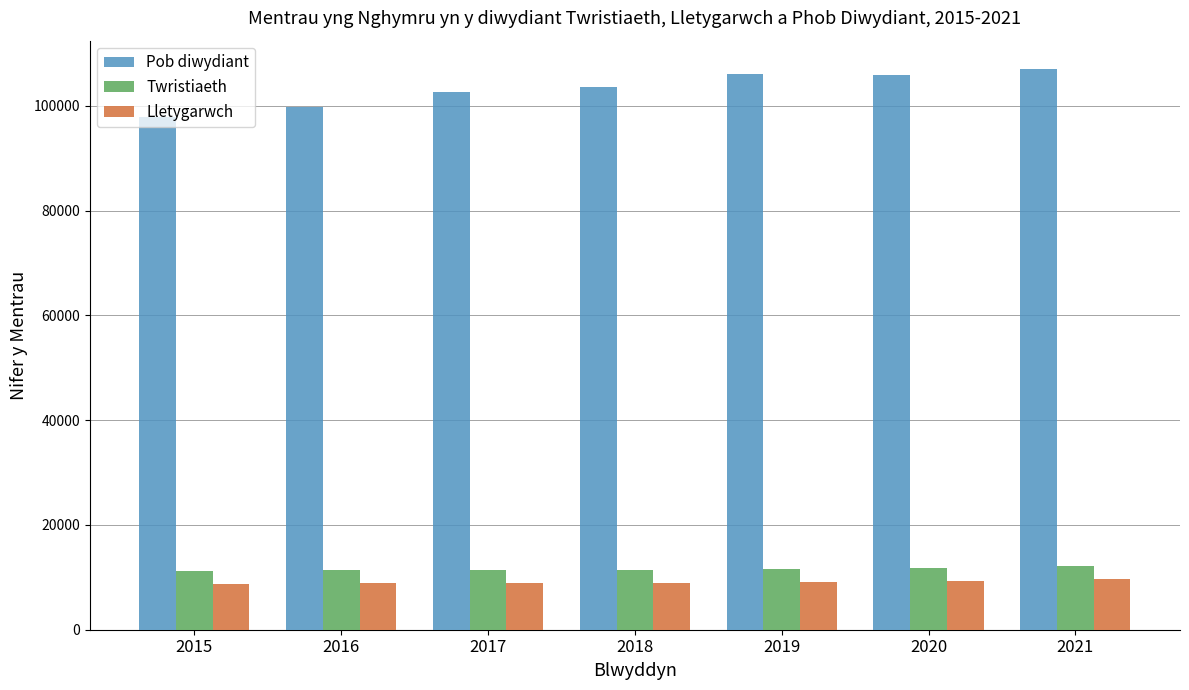

Does the chart contain any negative values?

No